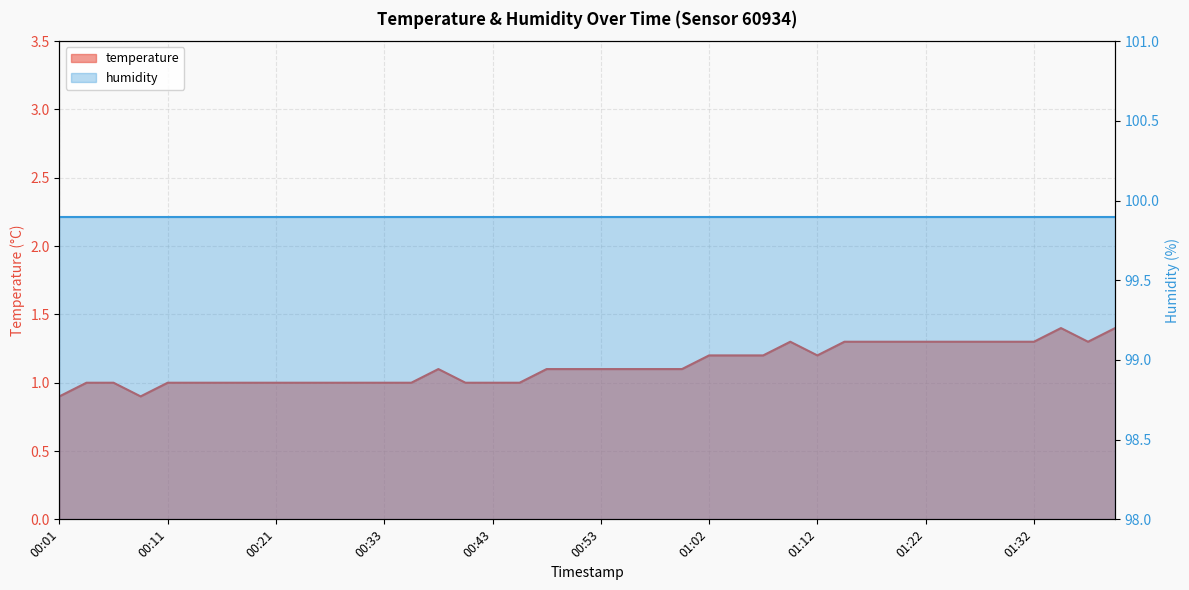

Reading left to right, extract all data points from this chart.

0.9	1.0	1.0	0.9	1.0	1.0	1.0	1.0	1.0	1.0	1.0	1.0	1.0	1.0	1.1	1.0	1.0	1.0	1.1	1.1	1.1	1.1	1.1	1.1	1.2	1.2	1.2	1.3	1.2	1.3	1.3	1.3	1.3	1.3	1.3	1.3	1.3	1.4	1.3	1.4